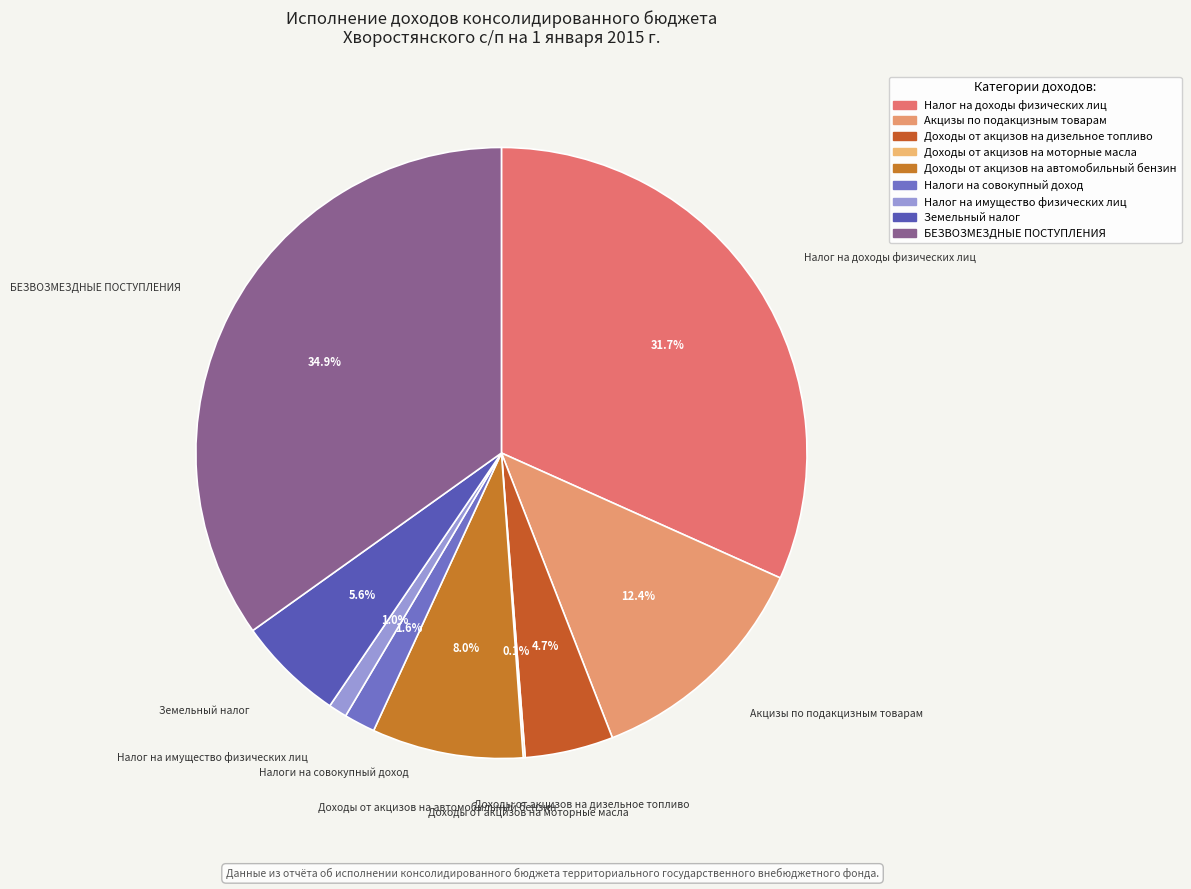

What percentage is the Налог на доходы физических лиц slice, to the nearest percent?

32%